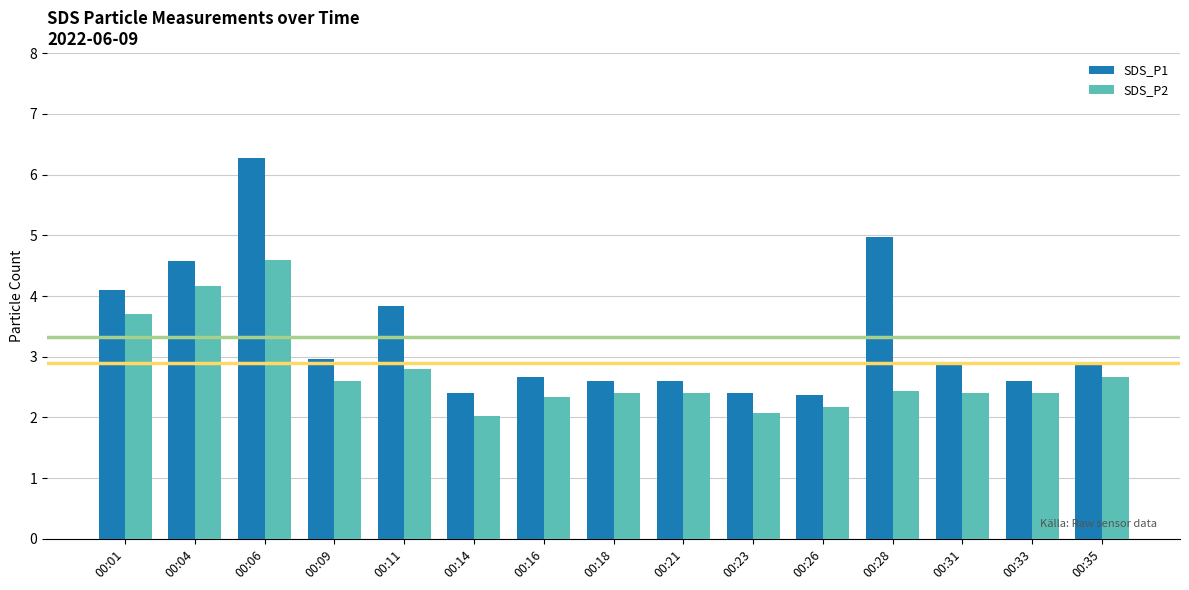

Which category has the highest value in the SDS_P2 series?

00:06